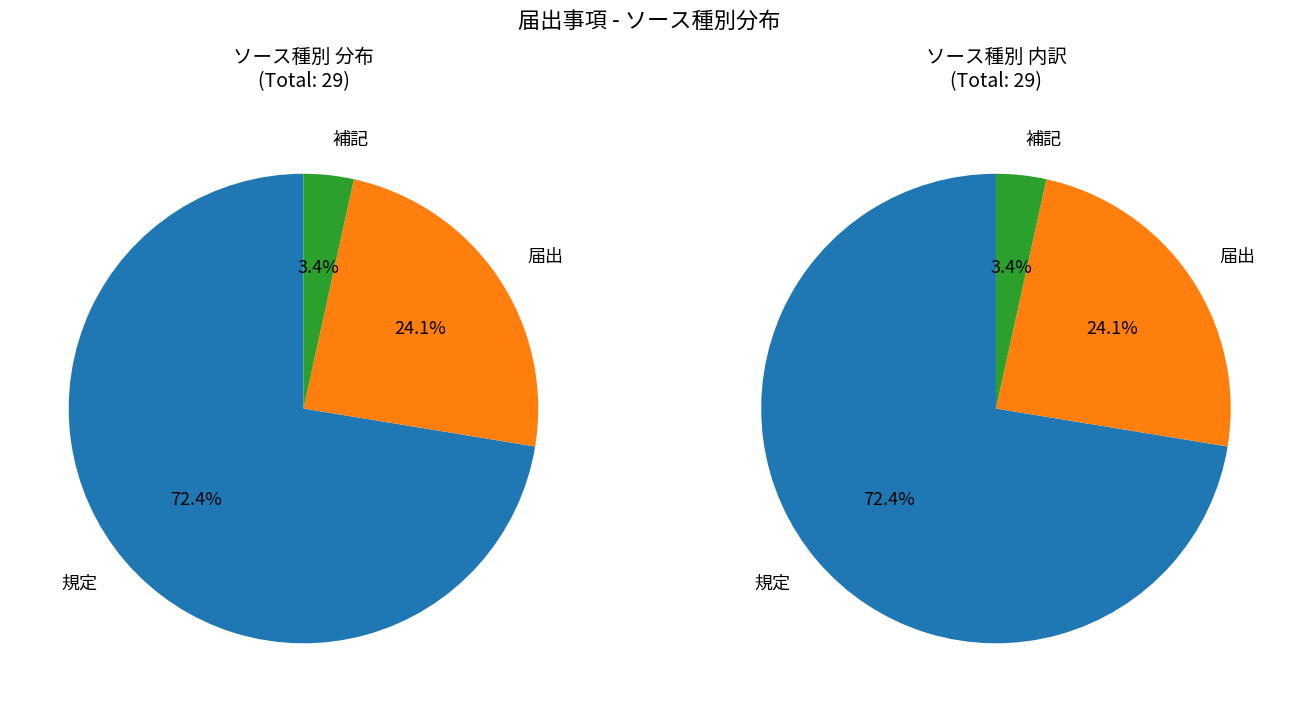

What is the largest slice in the pie chart?

規定